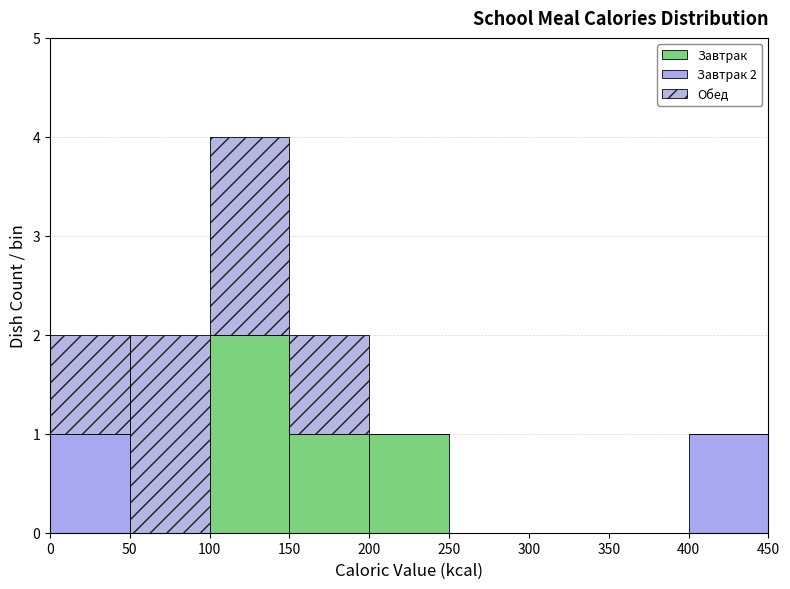

Which range on the x-axis has the tallest stacked bar (by total height)?

100 to 150